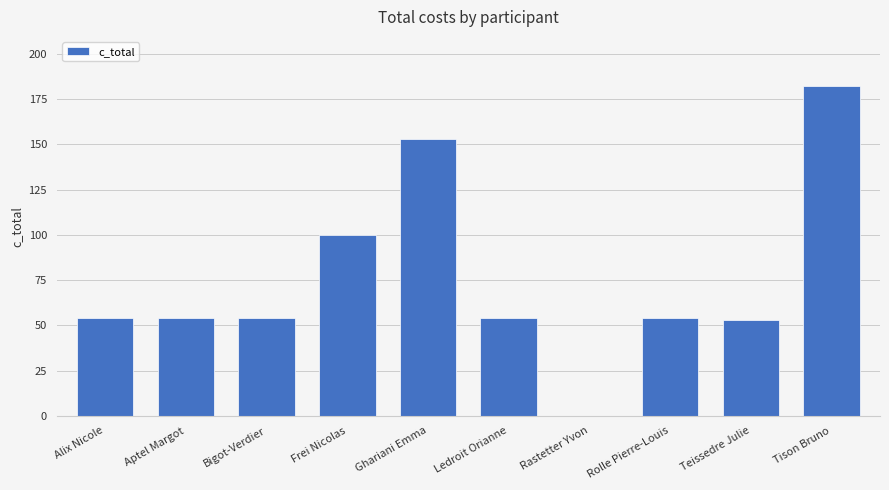

True or false: the data shows 182 at Tison Bruno.

True